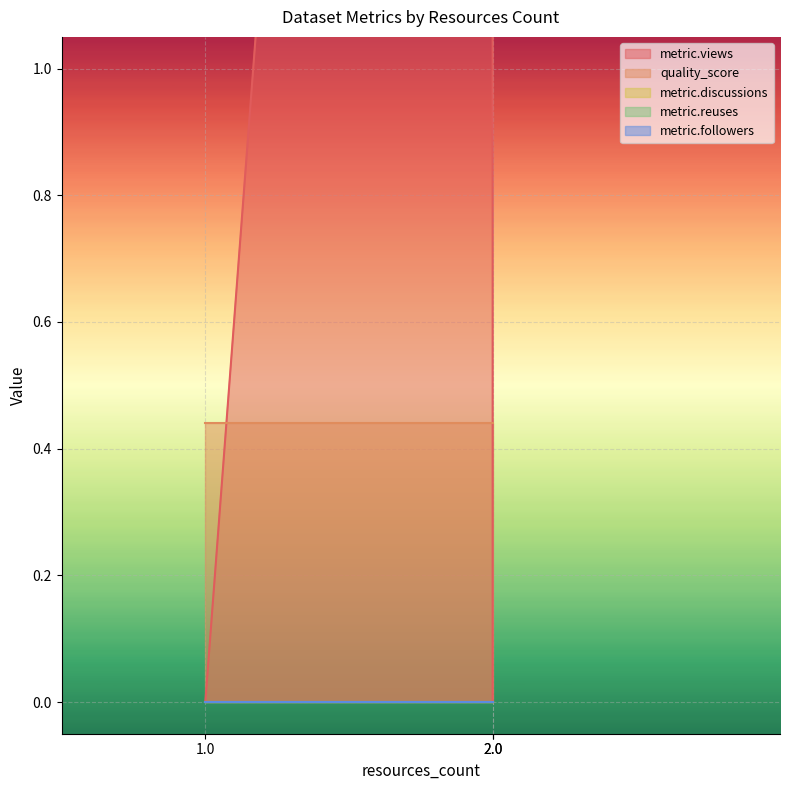

At how many categories does at least one series exceed 2?

1